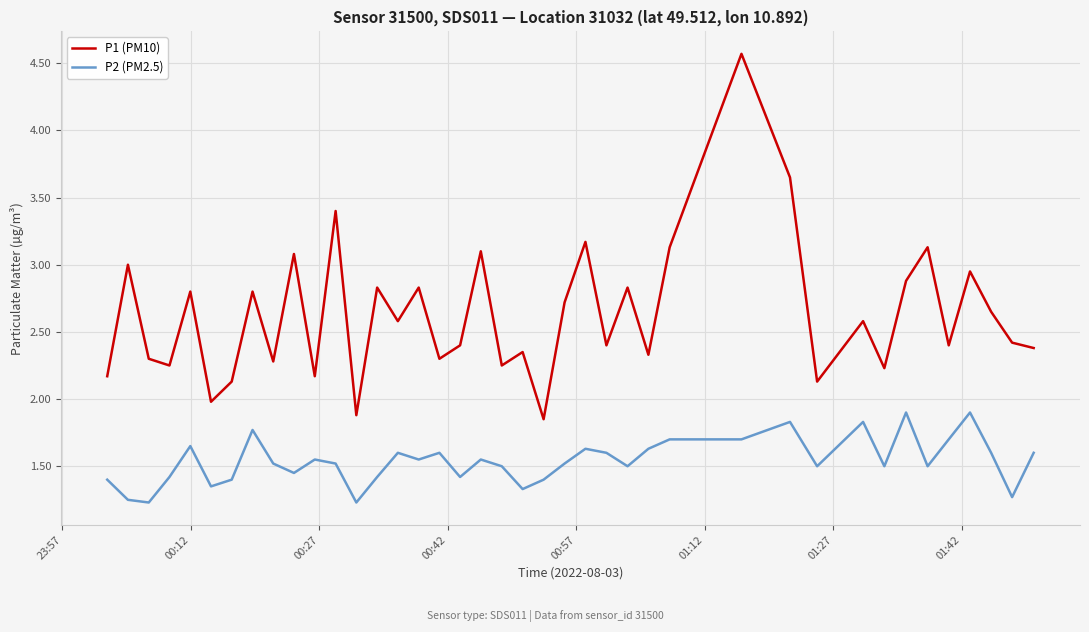

Which series has the largest range (max minus min)?

P1 (PM10)